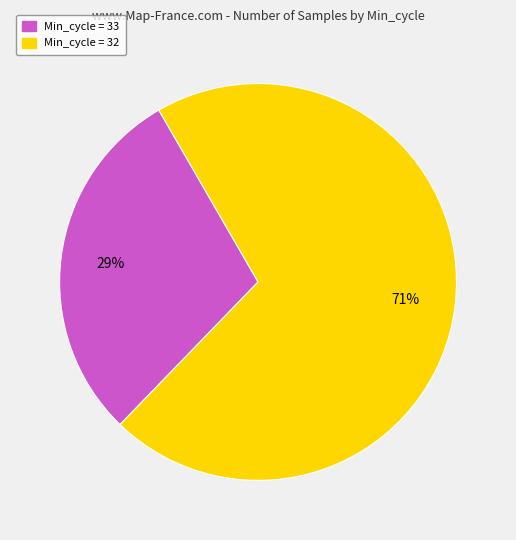

To the nearest percent, what is the average slice percentage?

50%